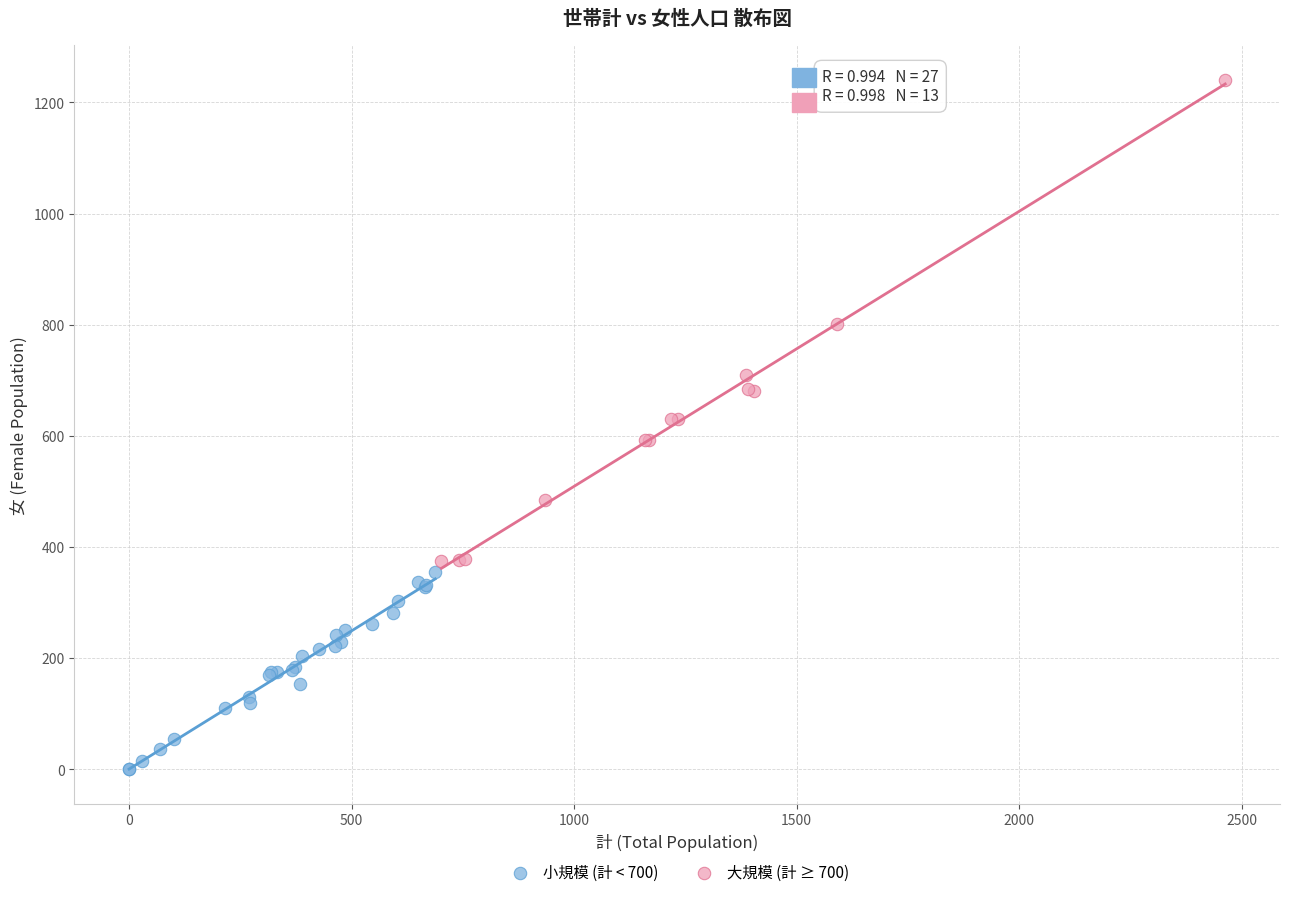

Which series reaches the minimum Y coordinate?

小規模 (計 < 700)